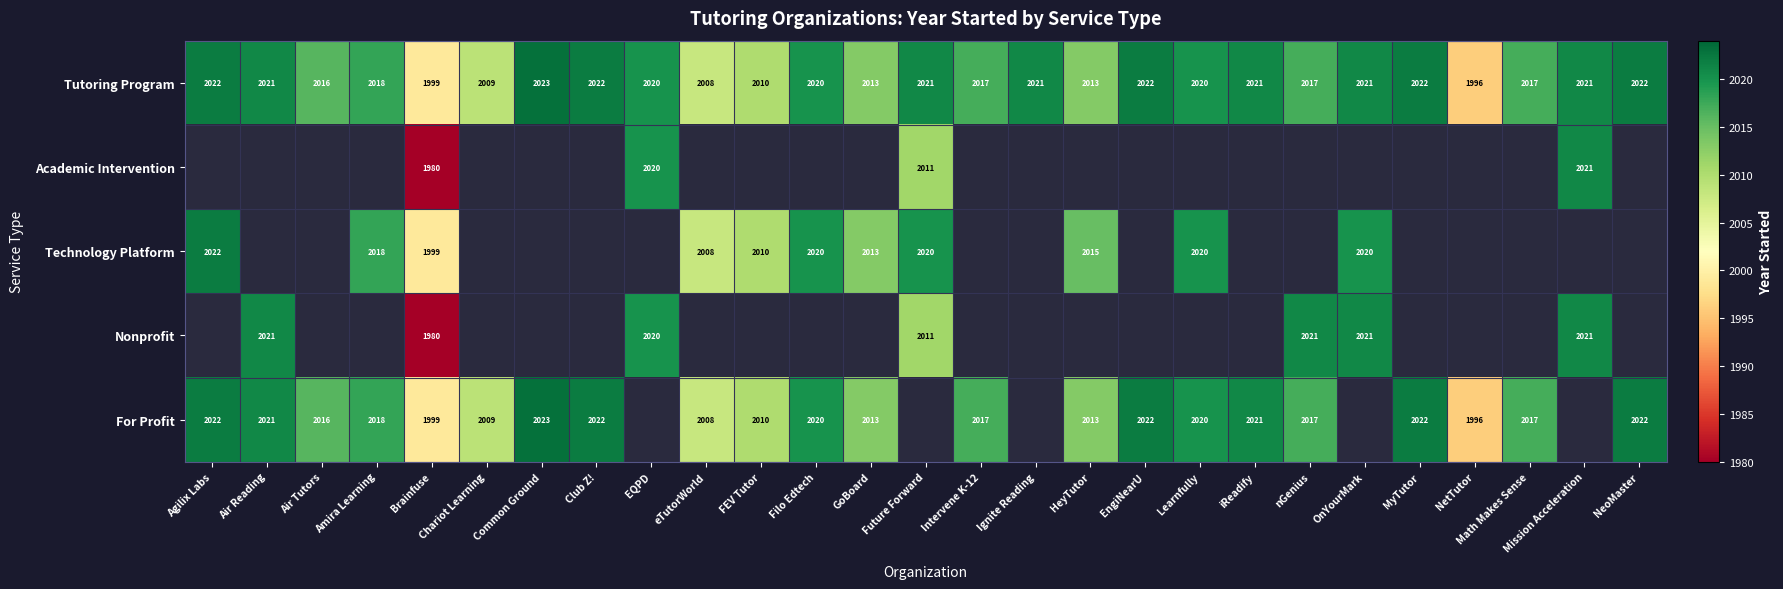

How many values in the Tutoring Program series are below 2020?

12